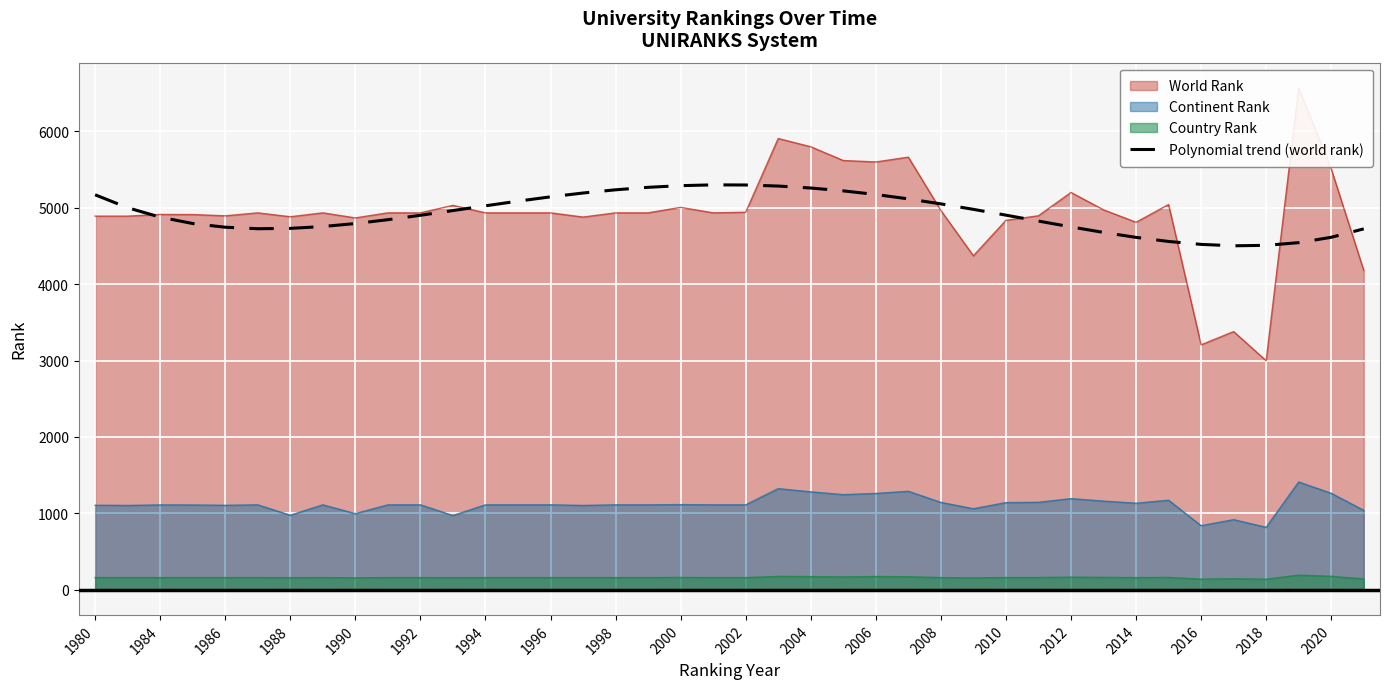

True or false: Continent Rank and Country Rank intersect in this chart.

False